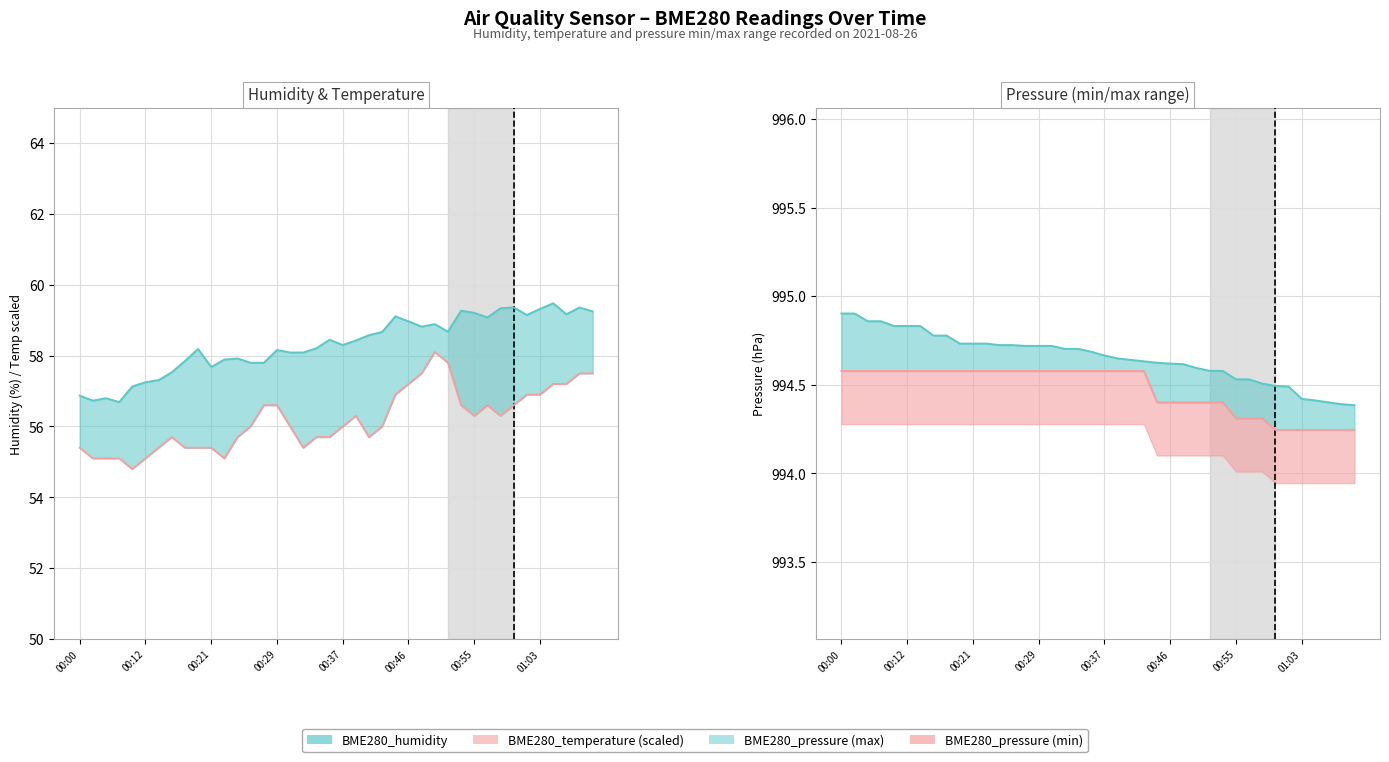

What is the average value of the BME280_pressure_min series?

994.5